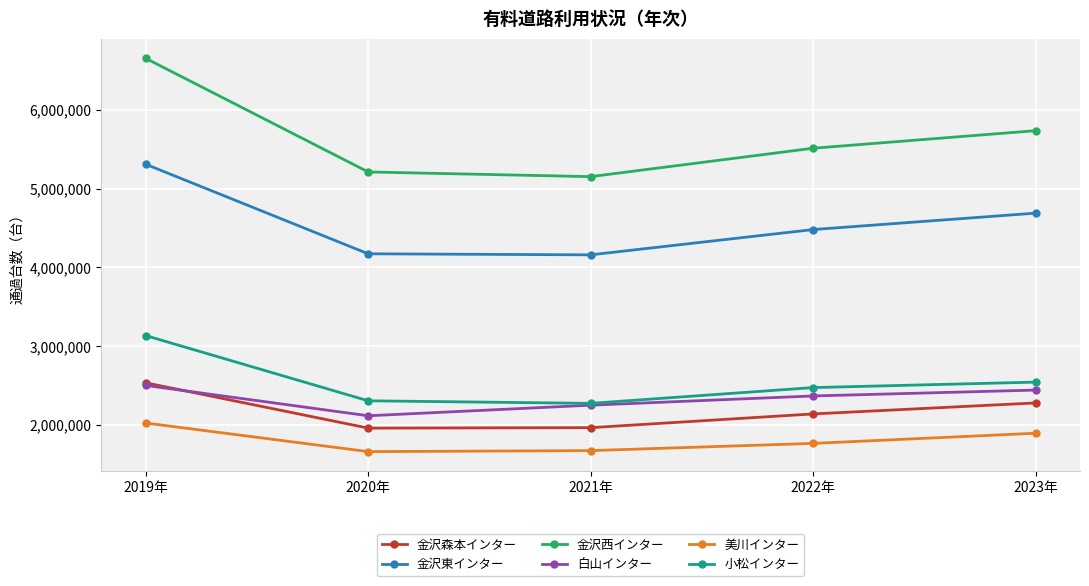

Is it true that 金沢東インター equals 4172467 at 2020年?

True